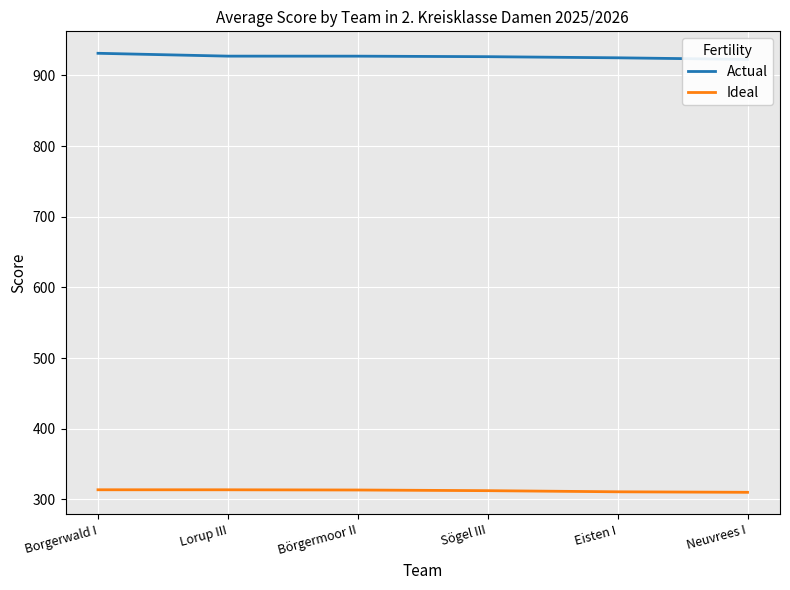

What is the spread (max minus min) of values at Sögel III?

614.0